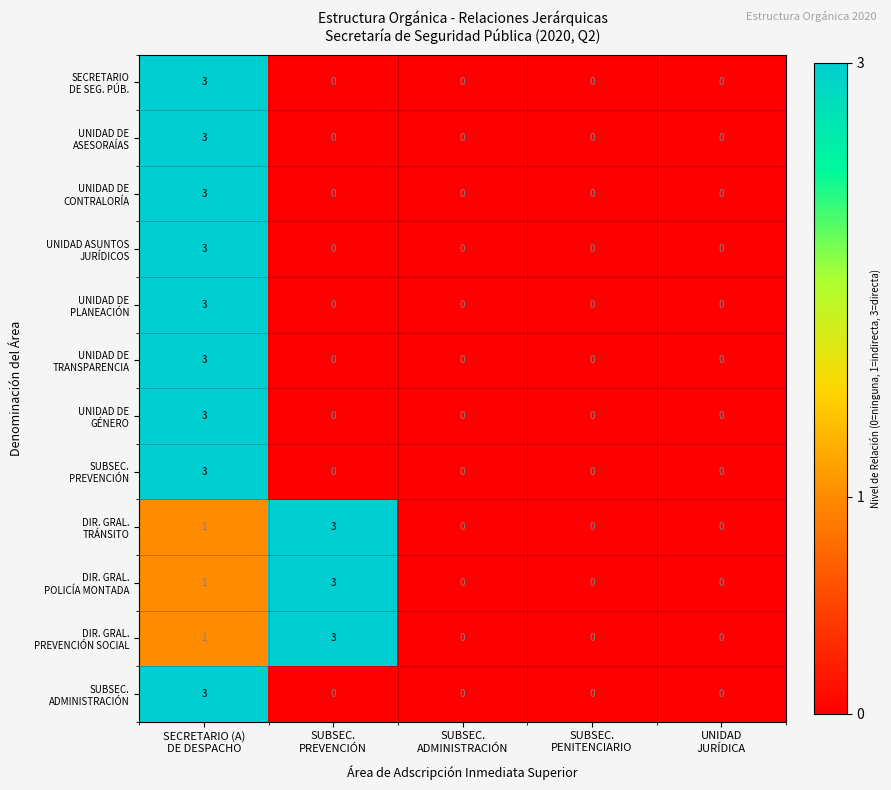

At which category is the sum across all series the highest?

SECRETARIO (A)
DE DESPACHO